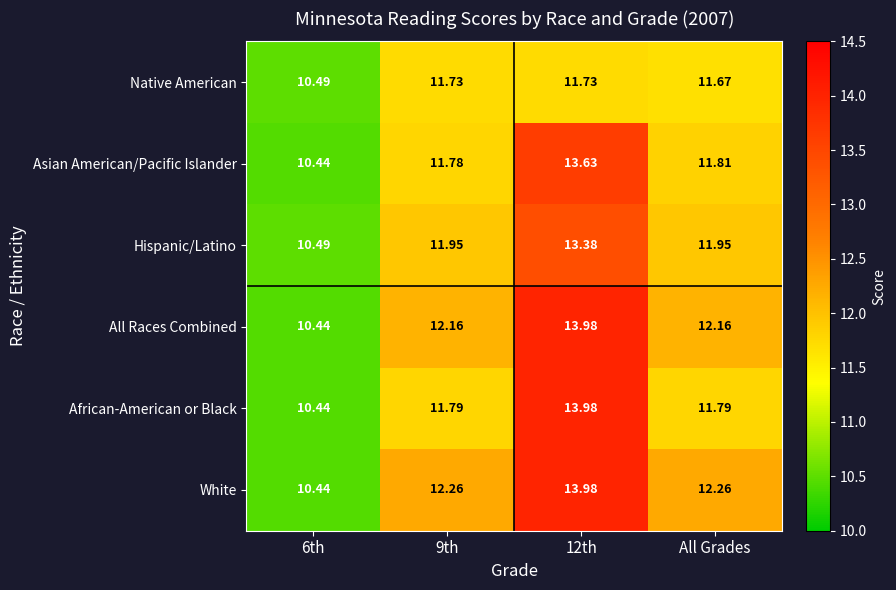

Which series changed the most between 9th and All Grades?

Native American